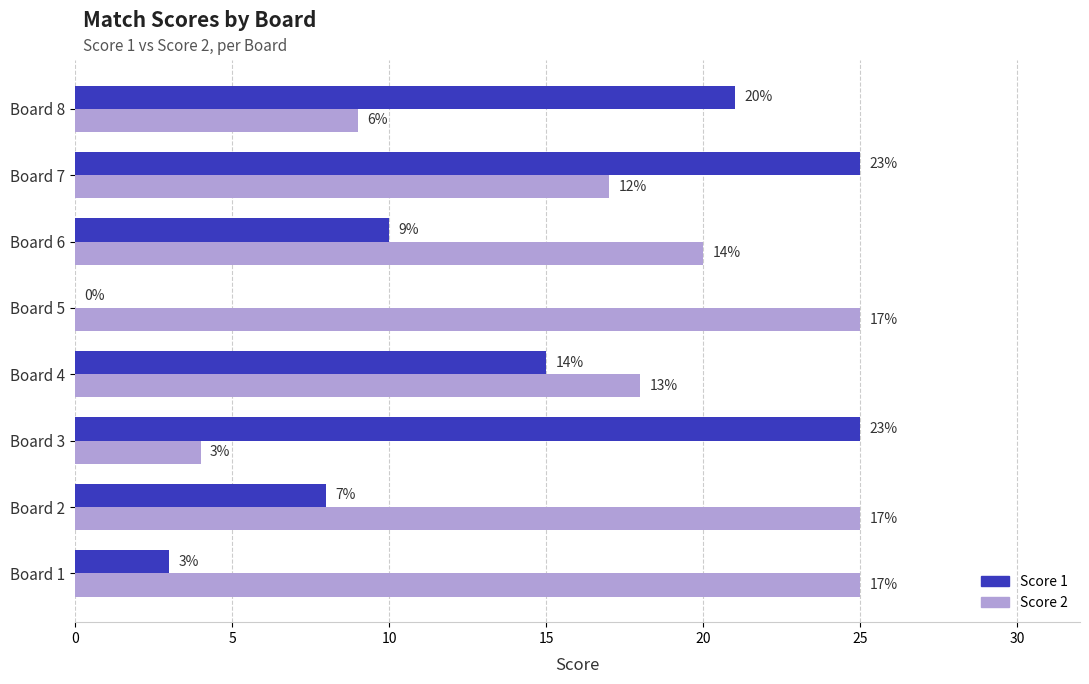

The Score 1 series shows -10 at Board 5. True or false?

False